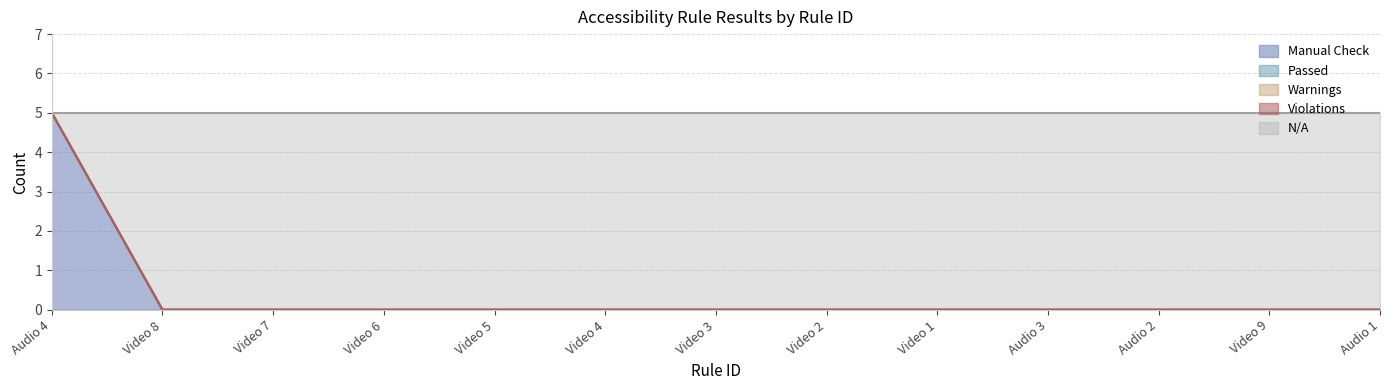

At which label does Violations reach its minimum?

Audio 4